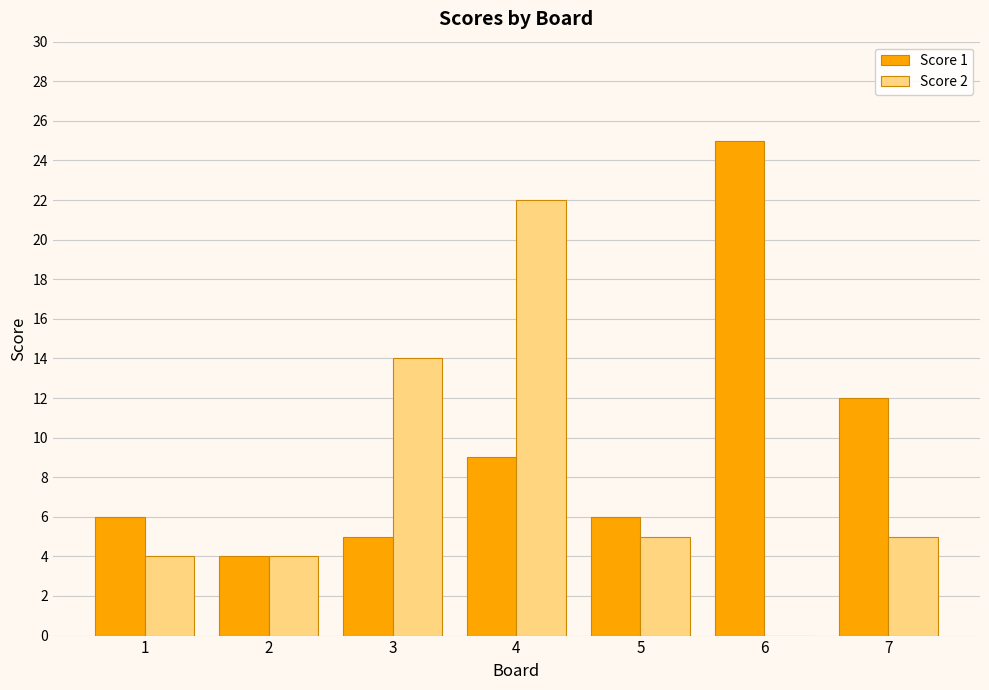

The value of Score 2 at 7 is 3. True or false?

False